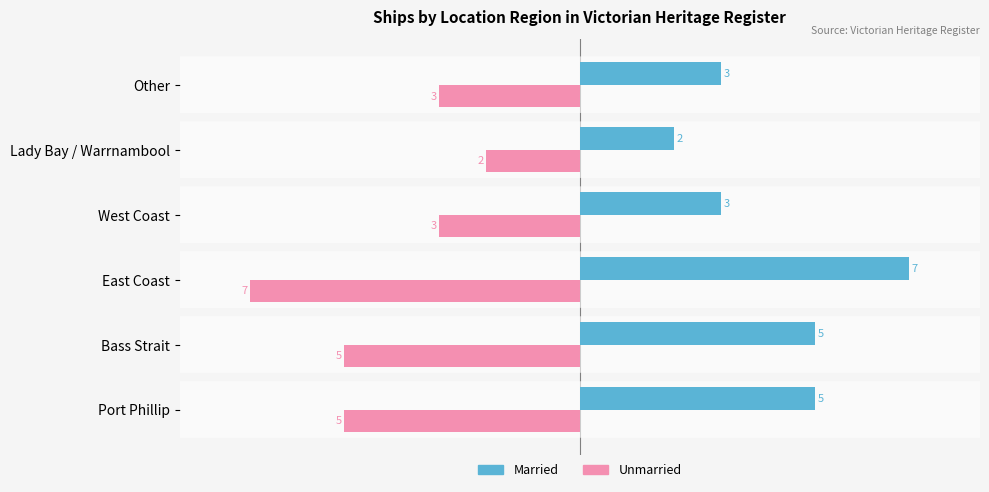

What are all the series names shown in the legend?

Married, Unmarried